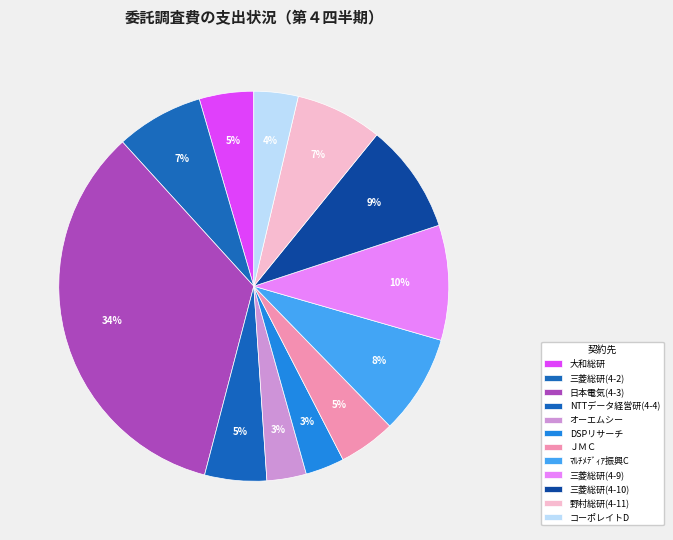

Does any single category account for the majority?

No